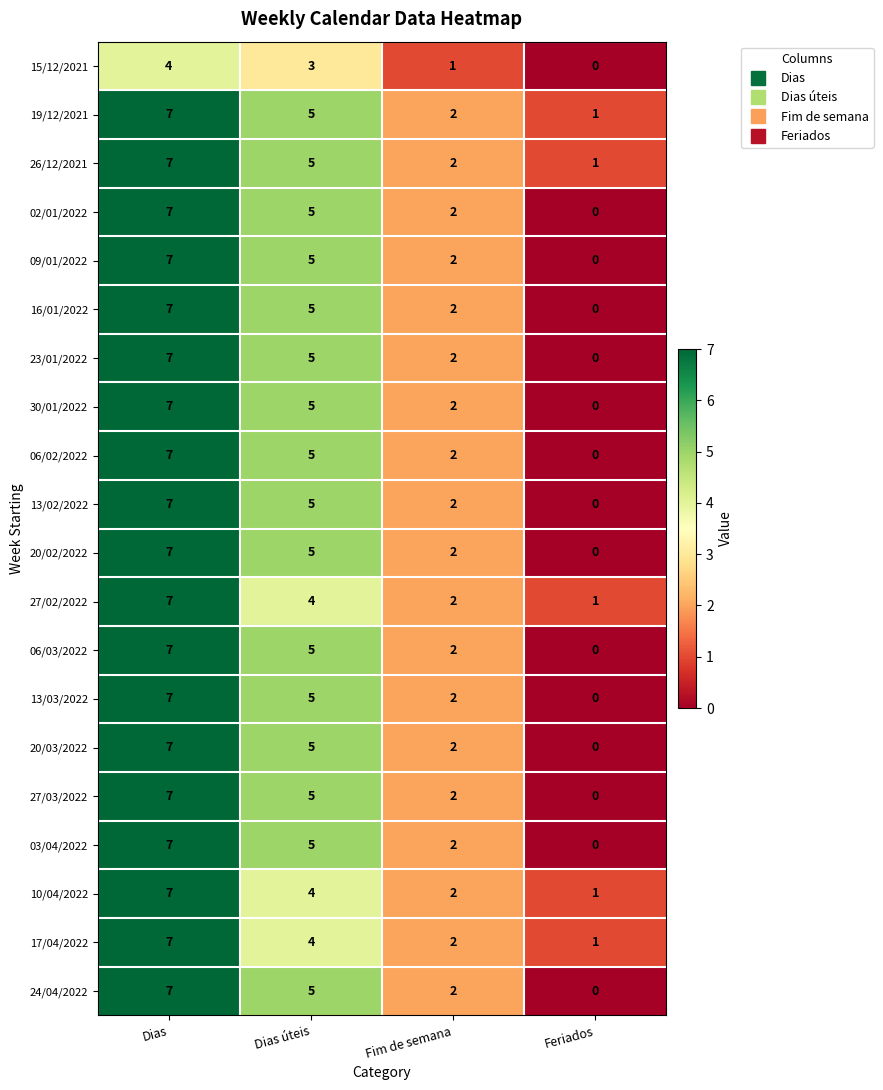

What is the difference between the maximum and minimum values in the 24/04/2022 series?

7